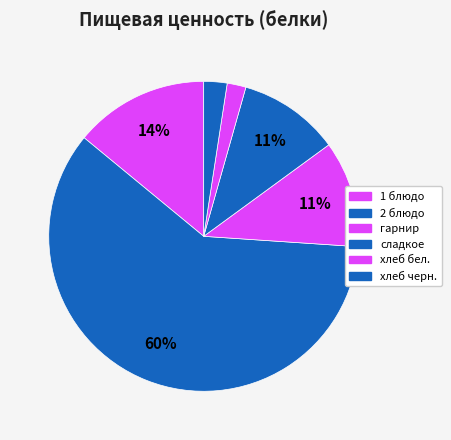

True or false: 2 блюдо accounts for 60% of the total.

True